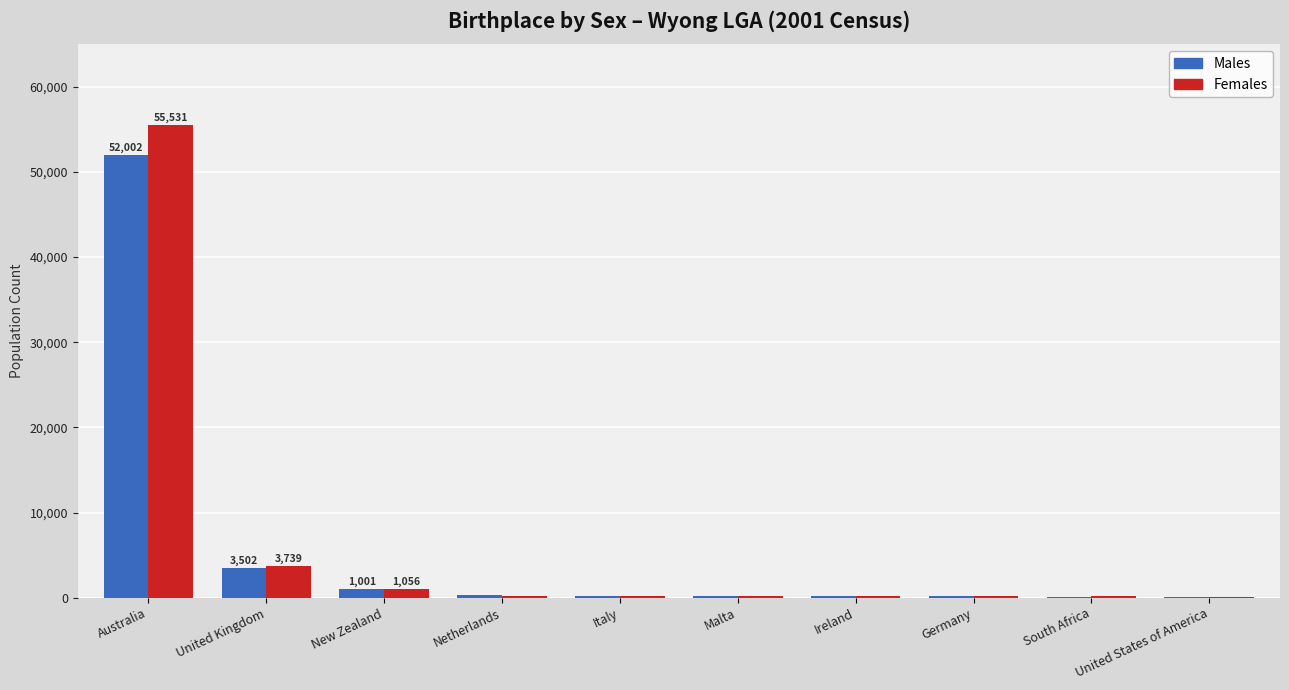

What is the greatest value displayed?

55531